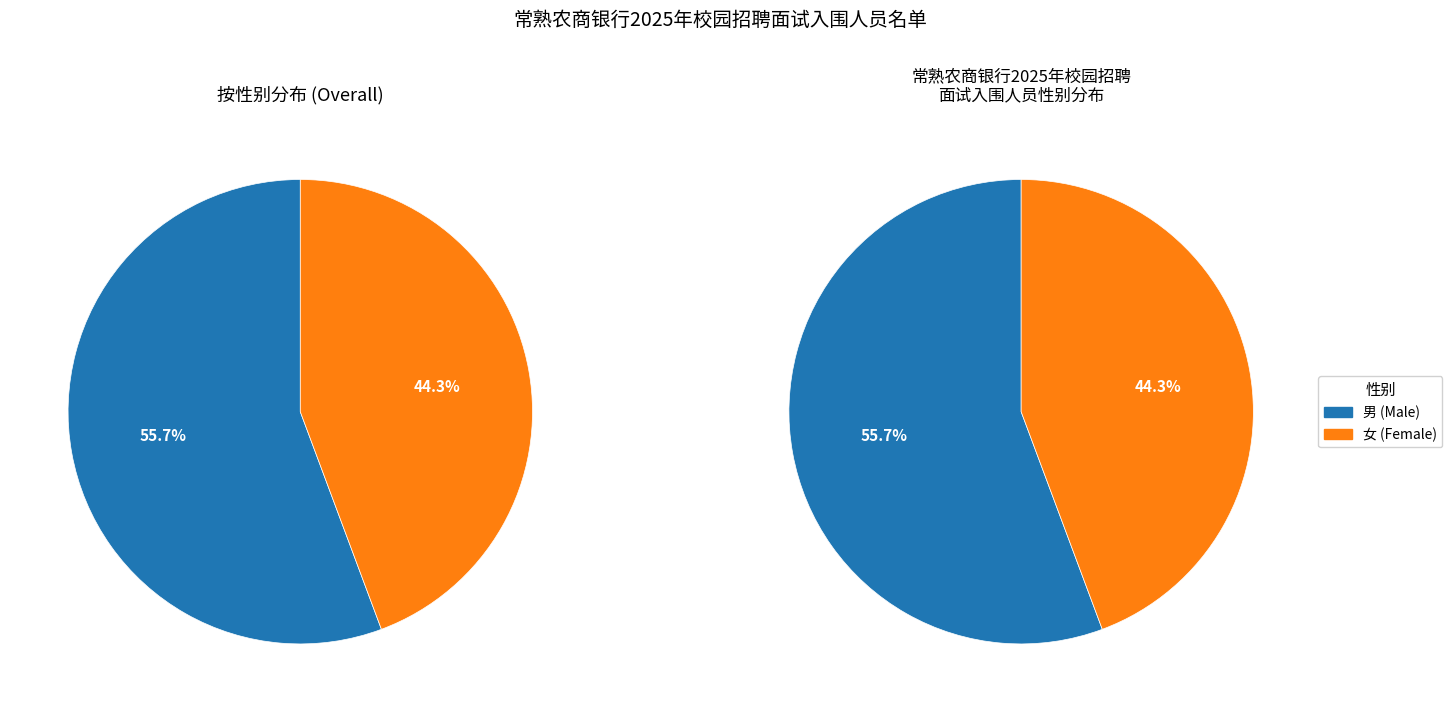

To the nearest percent, what is the difference between the largest and smallest slice percentages?

11%